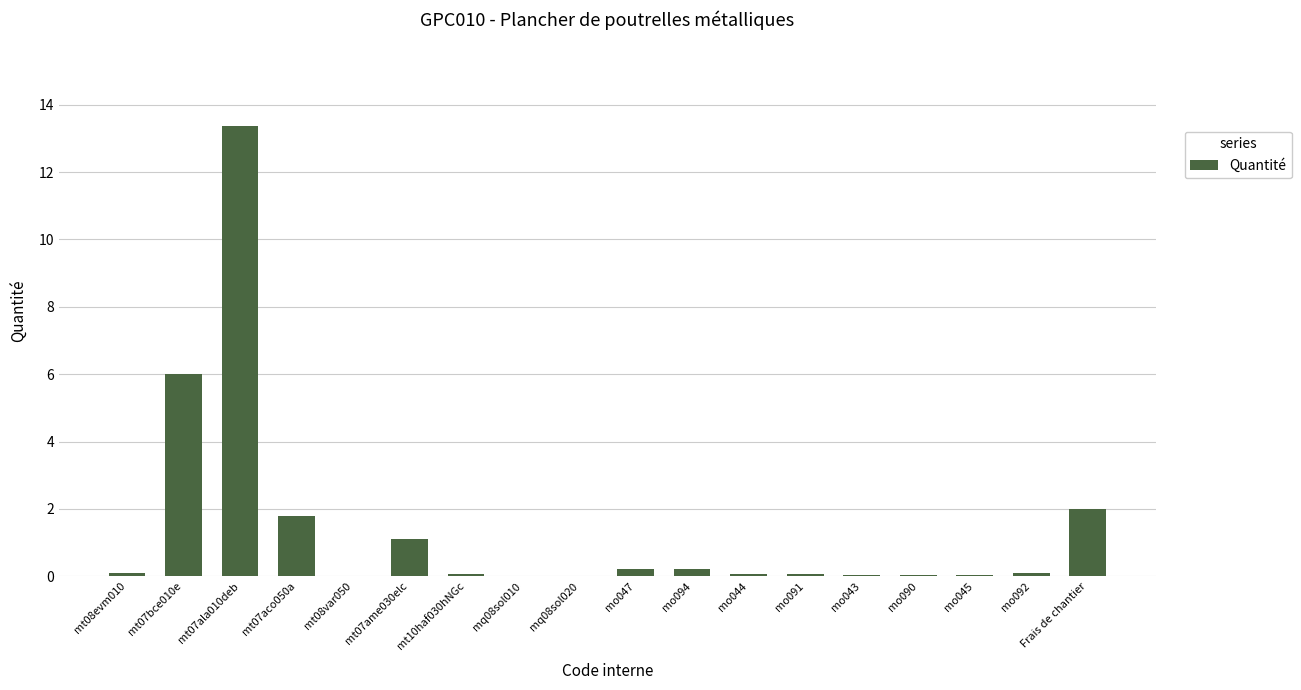

What is the greatest value displayed?

13.4